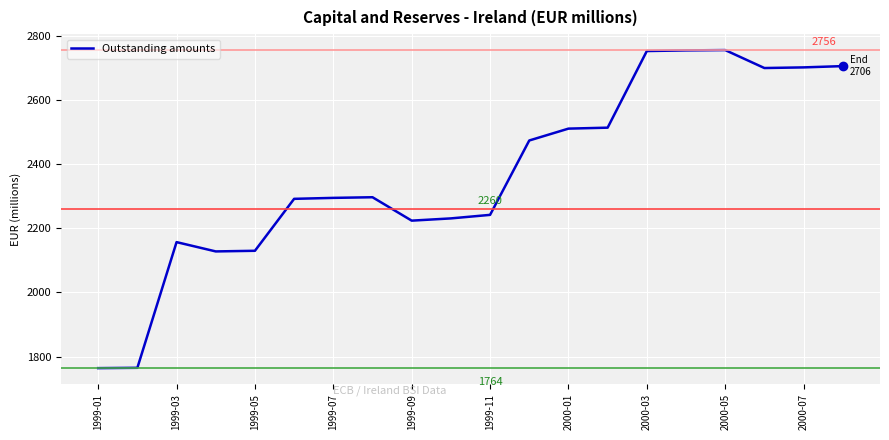

What is the difference between the maximum and minimum values?

992